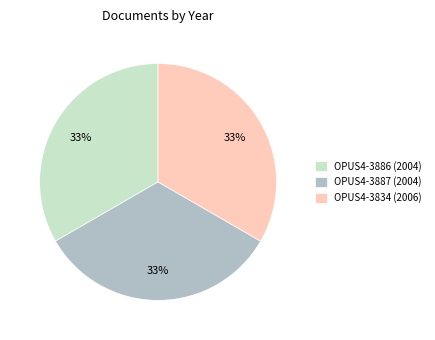

Does OPUS4-3886 (2004) account for over 50% of the chart?

No